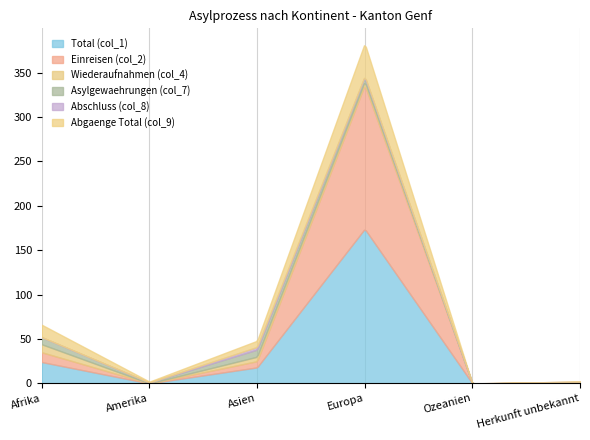

How many values in Einreisen (col_2) are above zero?

3